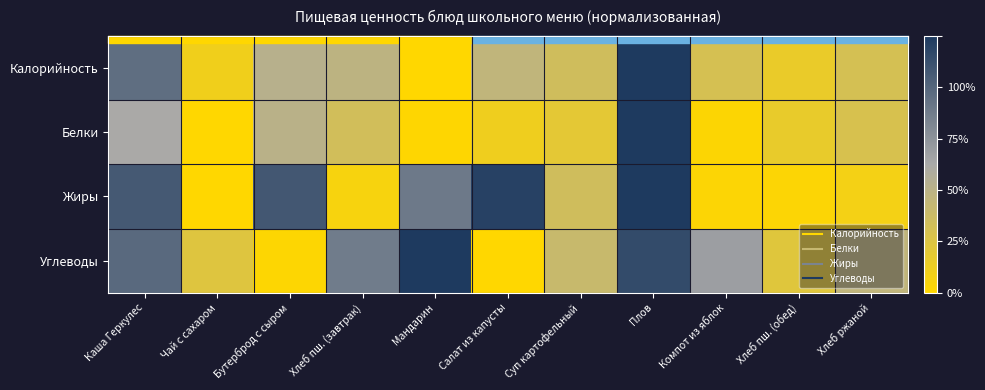

At how many categories does at least one series exceed 0?

11